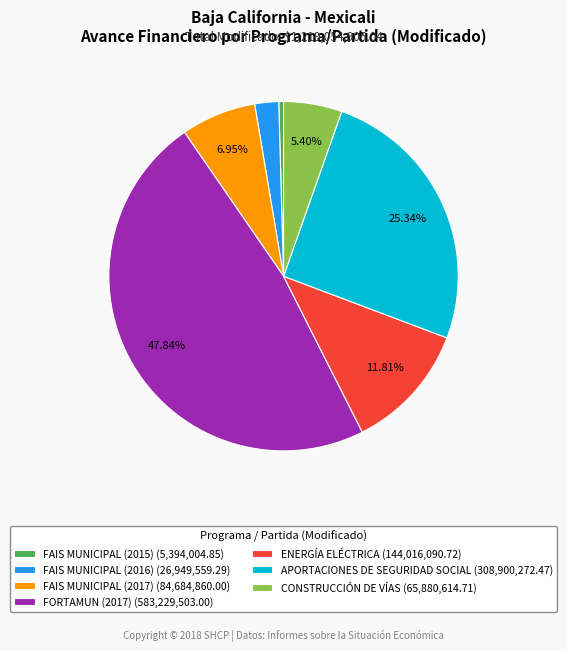

Which category has the biggest portion of the pie?

FORTAMUN (2017)